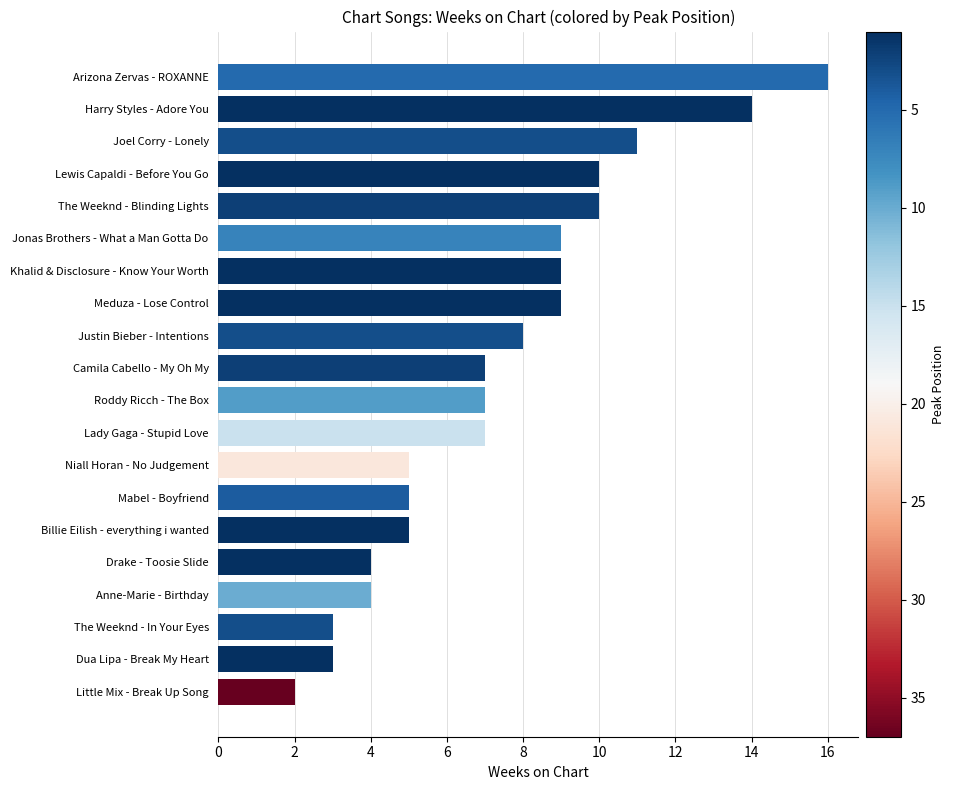

What is the sum of the values at Arizona Zervas - ROXANNE and Drake - Toosie Slide?

20